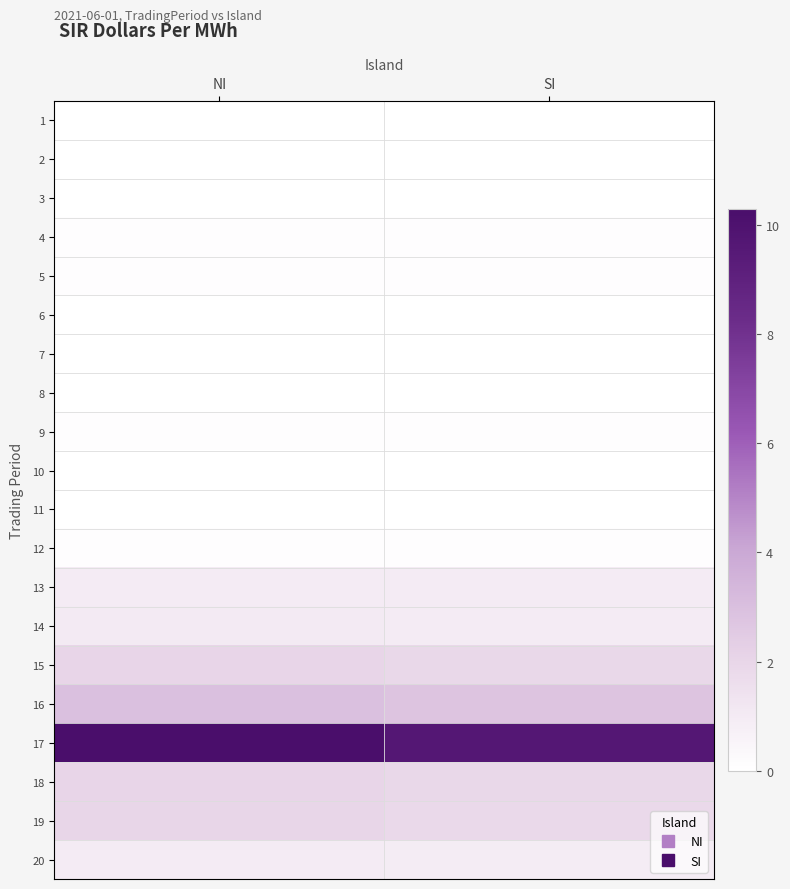

Rank the series by their maximum value, from highest to lowest.

17, 16, 15, 18, 19, 14, 13, 20, 4, 5, 9, 12, 3, 11, 1, 2, 6, 7, 8, 10